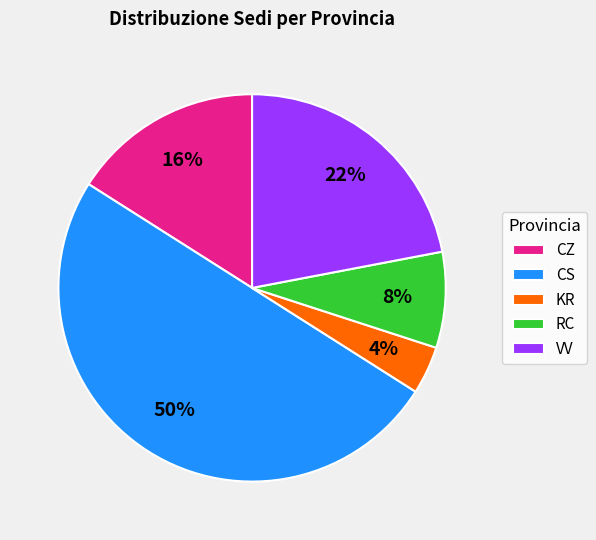

What is the smallest slice in the pie chart?

KR